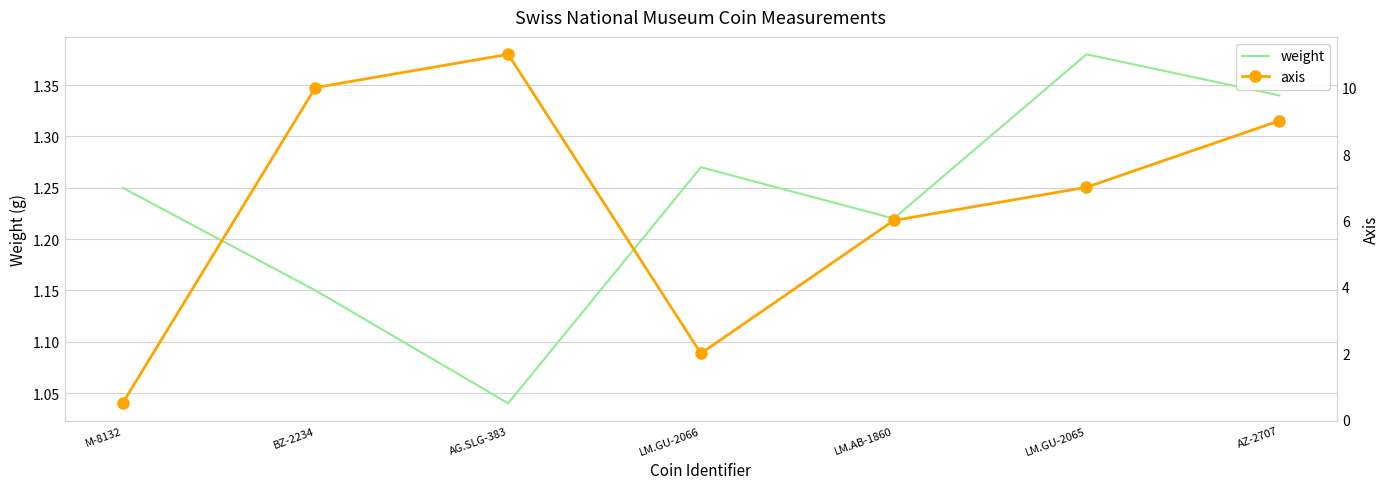

Between which two adjacent categories do weight and axis first intersect?

M-8132 and BZ-2234